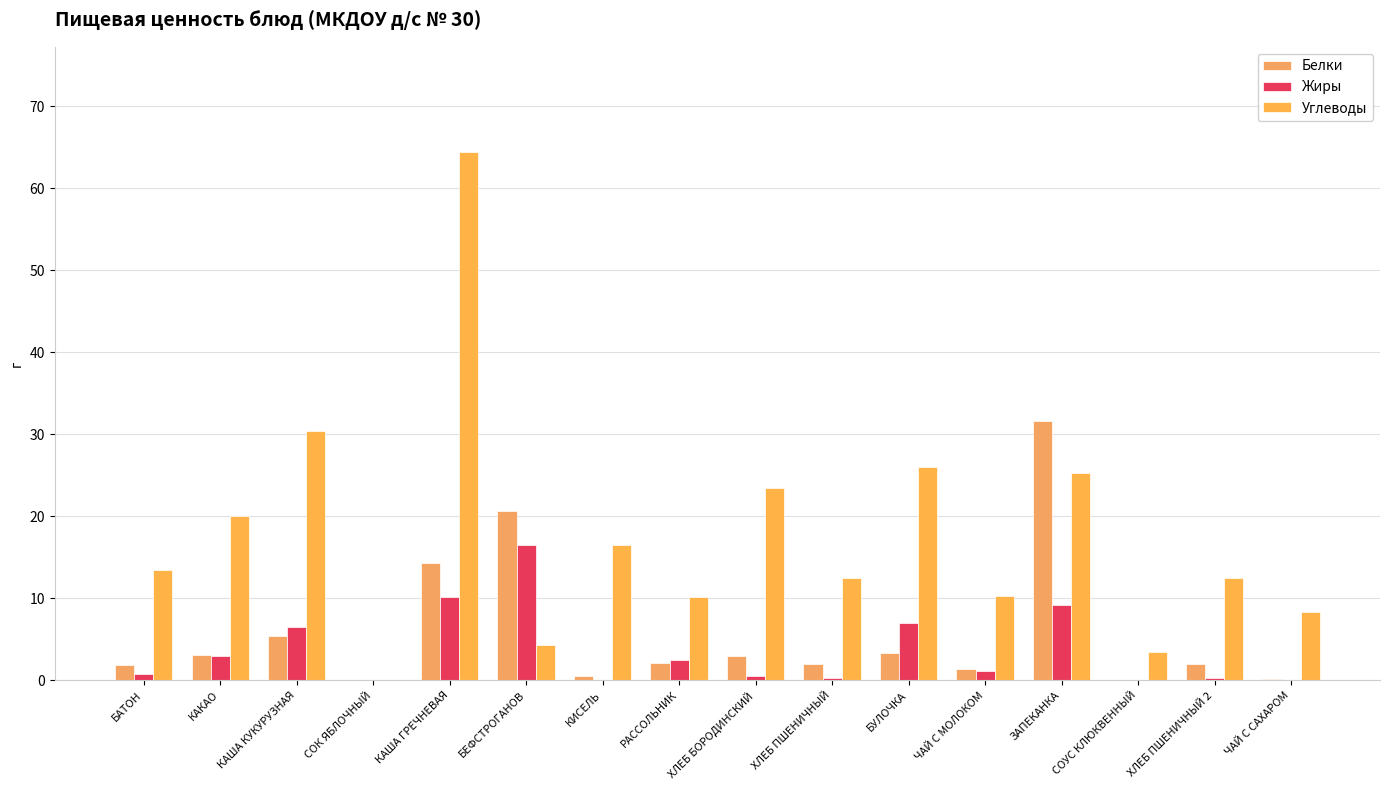

What is the difference between the maximum and minimum values in the Белки series?

31.6